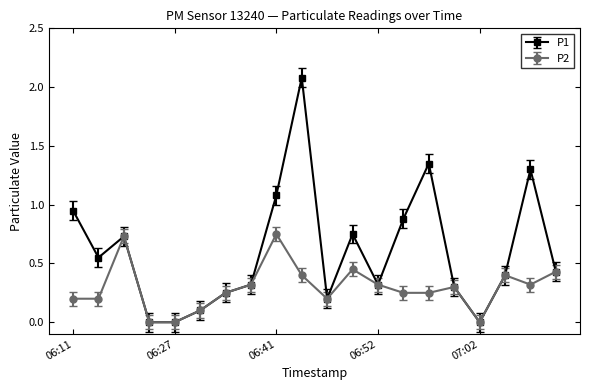

Which series has the largest total across all categories?

P1